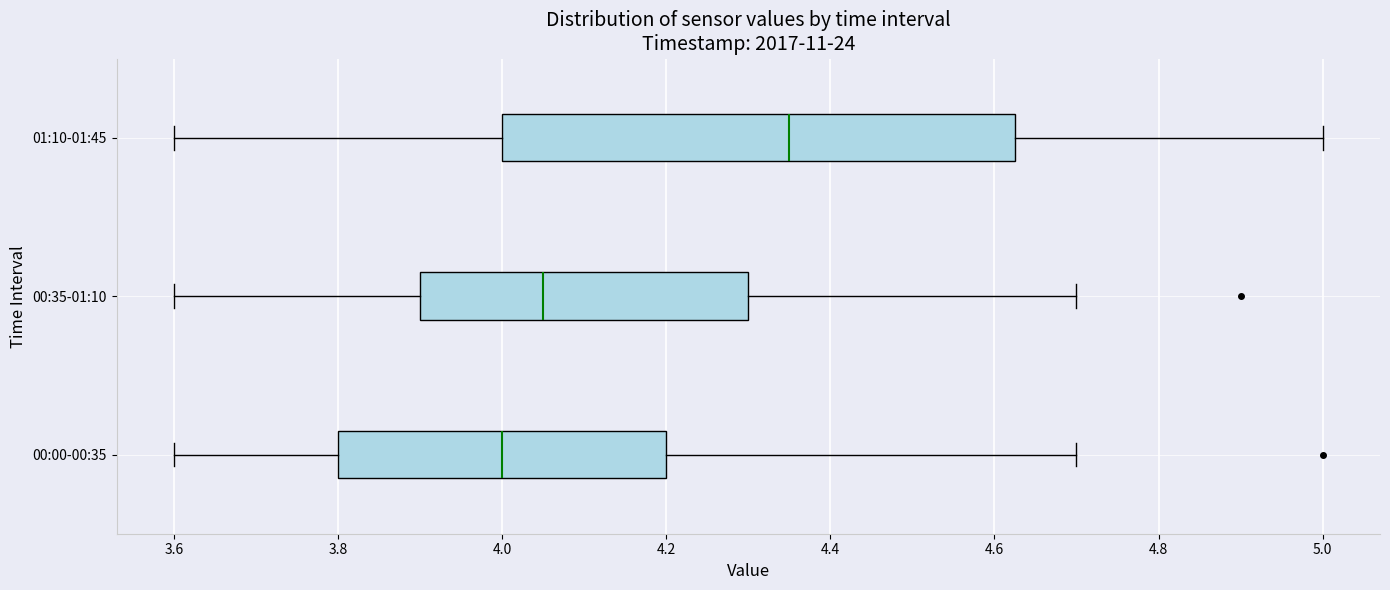

Where does the median line of the box for 00:00-00:35 sit on the x-axis? The values are not printed on the chart, so give them approximately, as read against the axis.

4.00